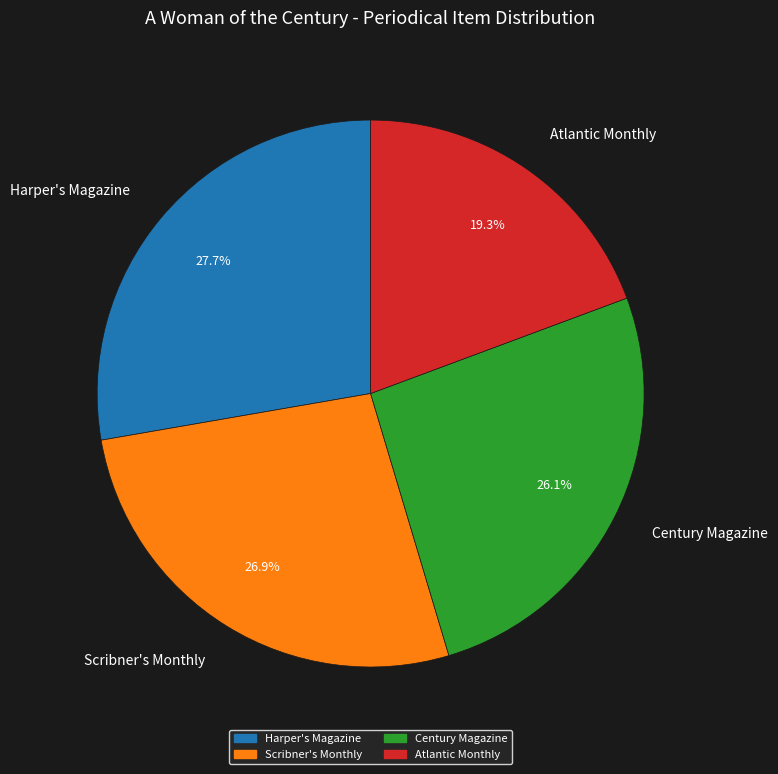

True or false: Atlantic Monthly accounts for 19% of the total.

True